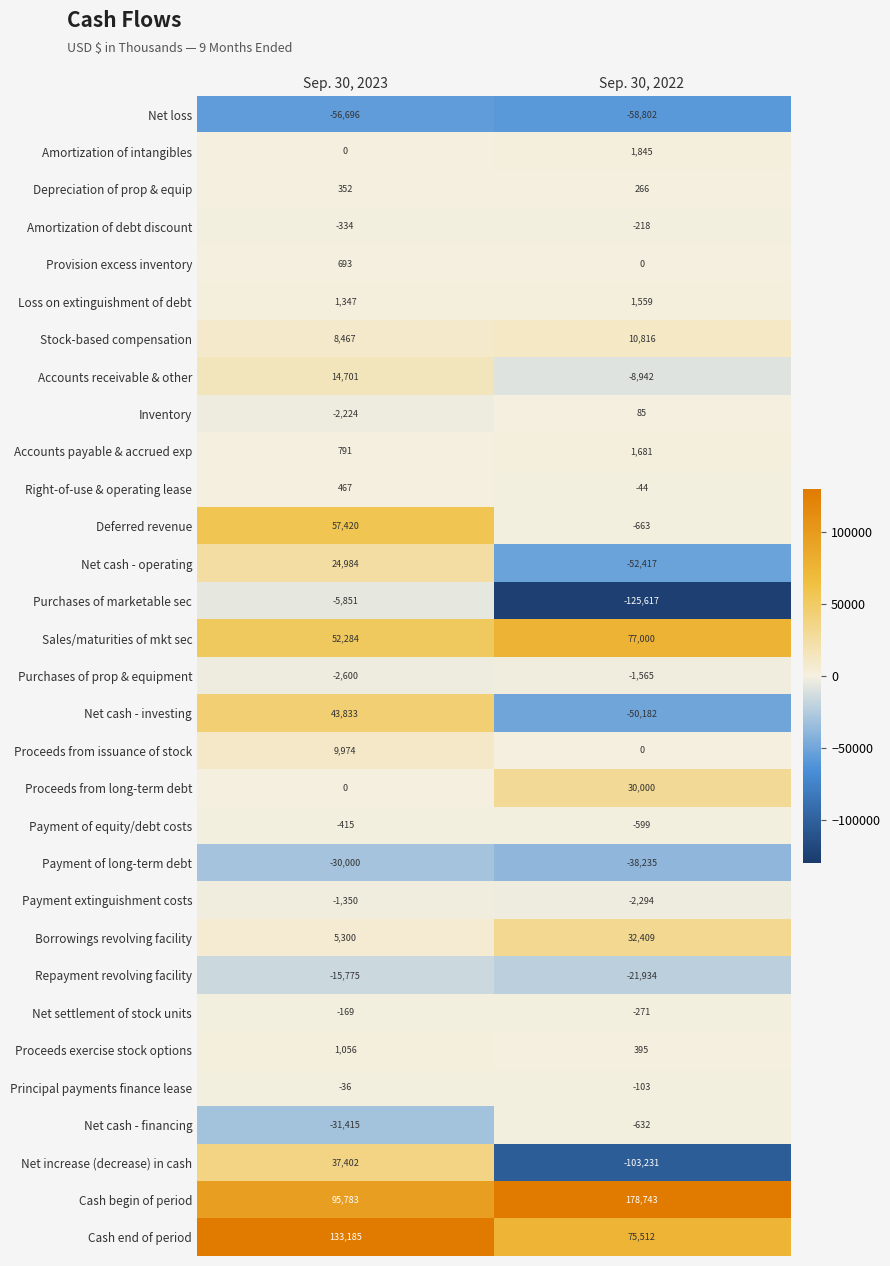

What is the total value across all series at Sep. 30, 2022?

-55438